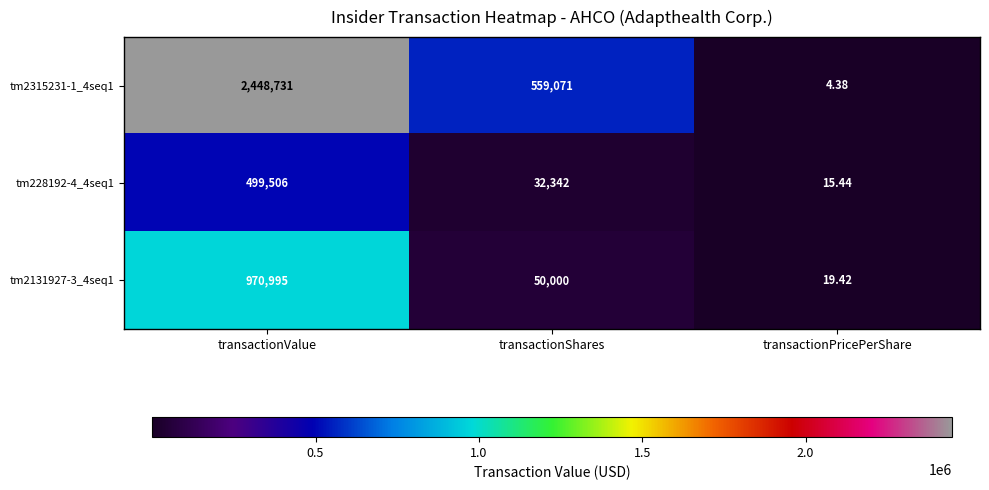

How many data points in tm2131927-3_4seq1 are less than 50000?

1